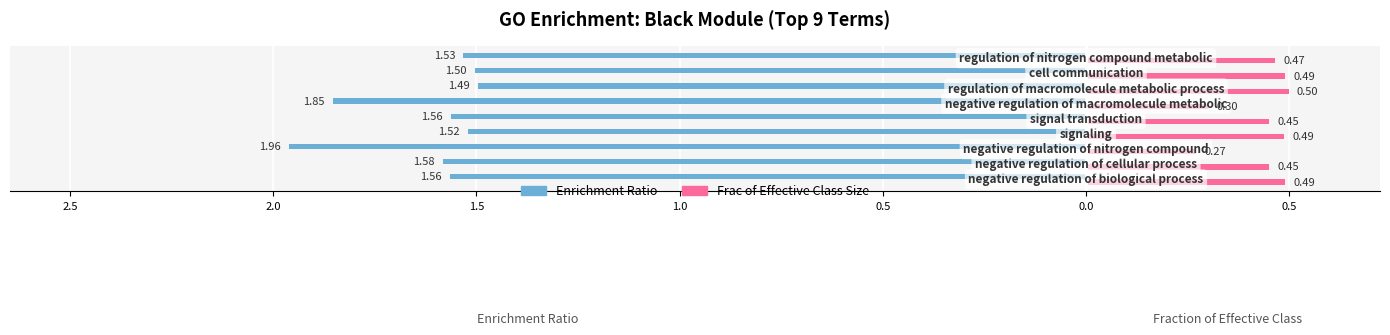

What are all the series names shown in the legend?

Enrichment Ratio, Frac of Effective Class Size